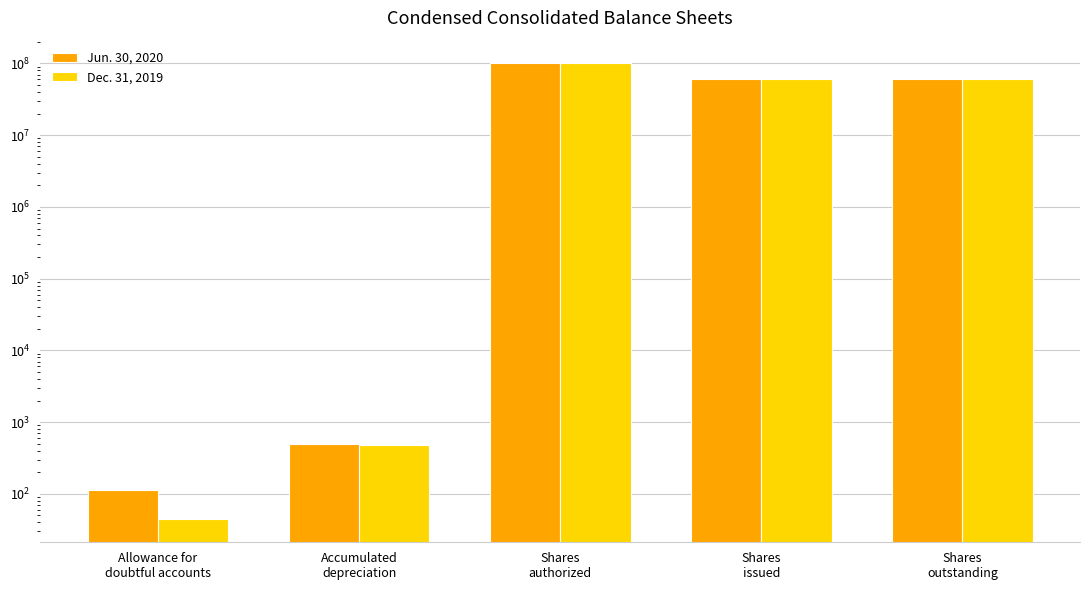

Which series changed the most between Accumulated
depreciation and Shares
issued?

Jun. 30, 2020